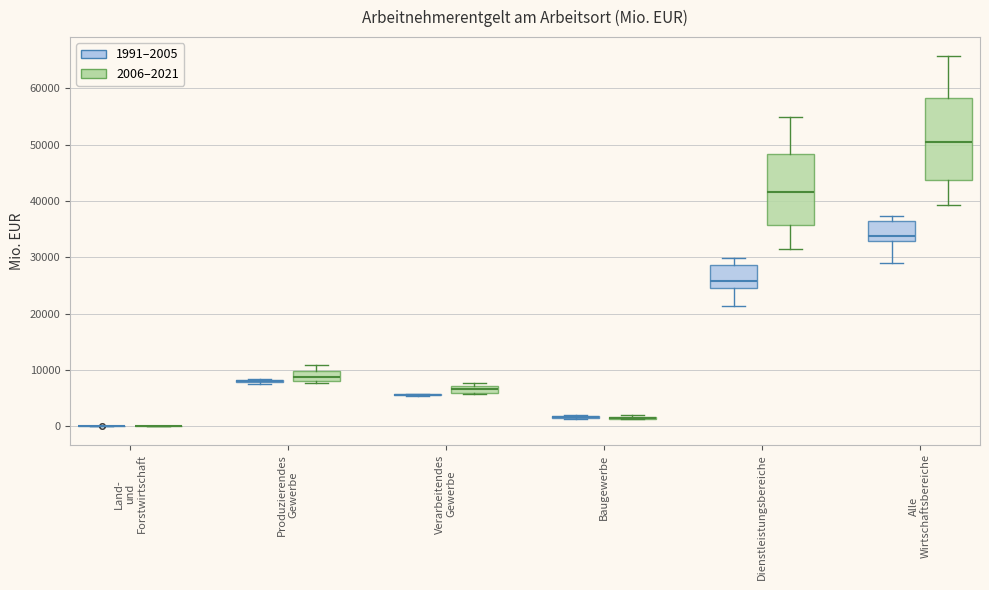

Comparing the boxes themselves (not the whiskers), which one is the tallest?

Alle Wirtschaftsbereiche (2006–2021)